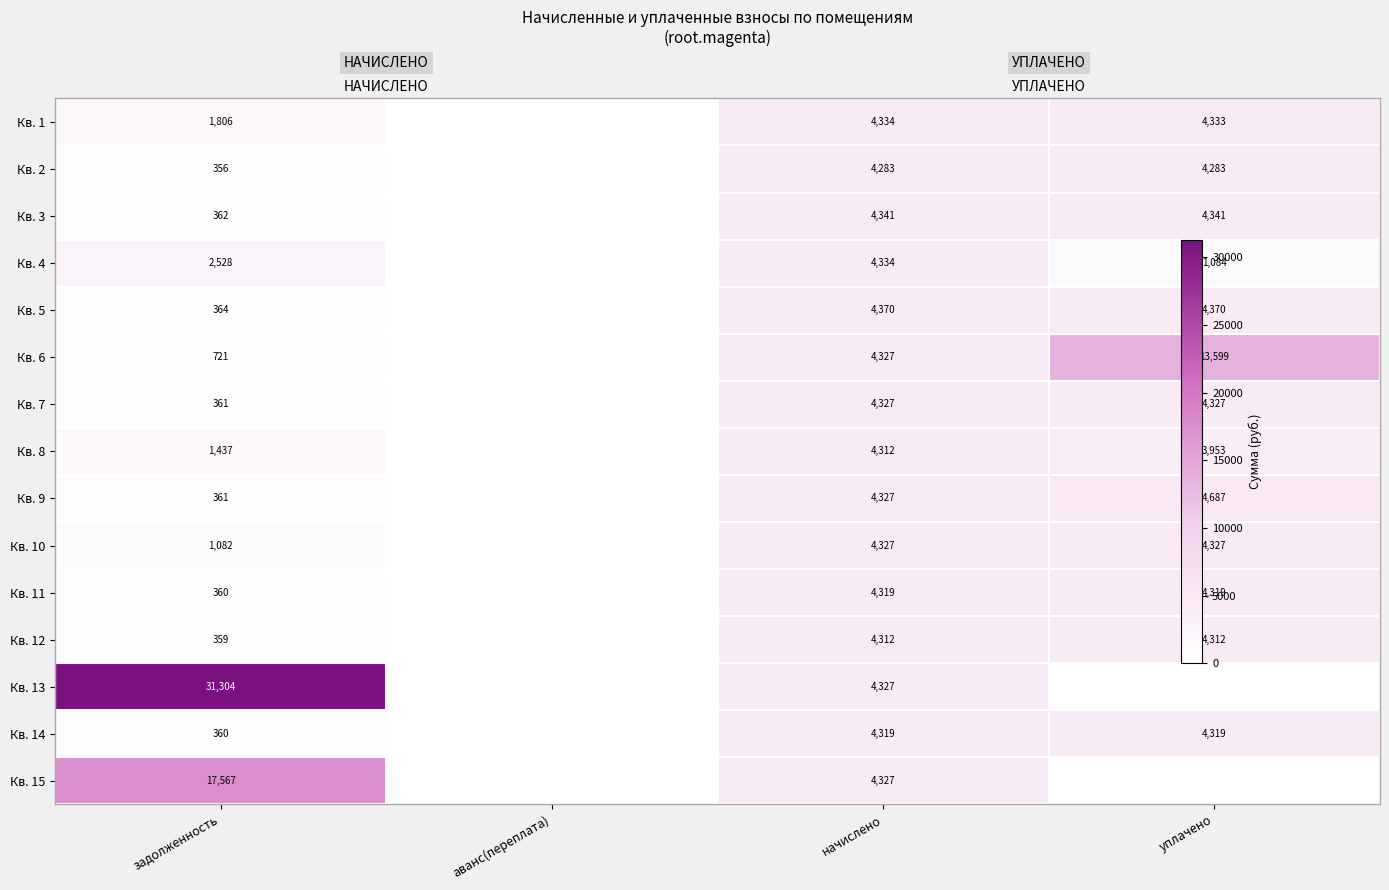

At how many categories does at least one series exceed 9280?

2